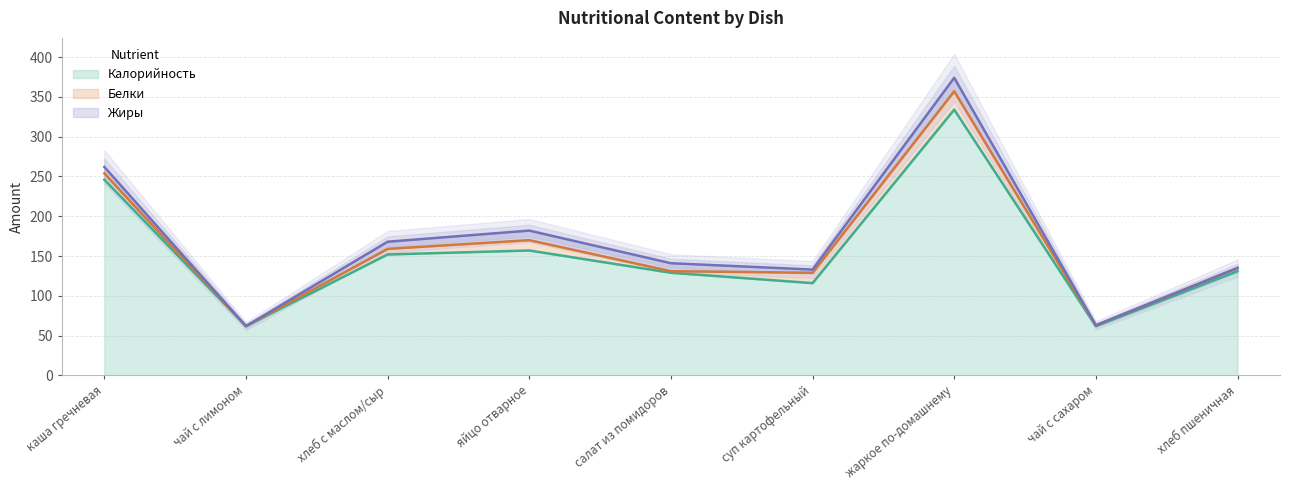

True or false: Калорийность and Белки cross at least once.

False